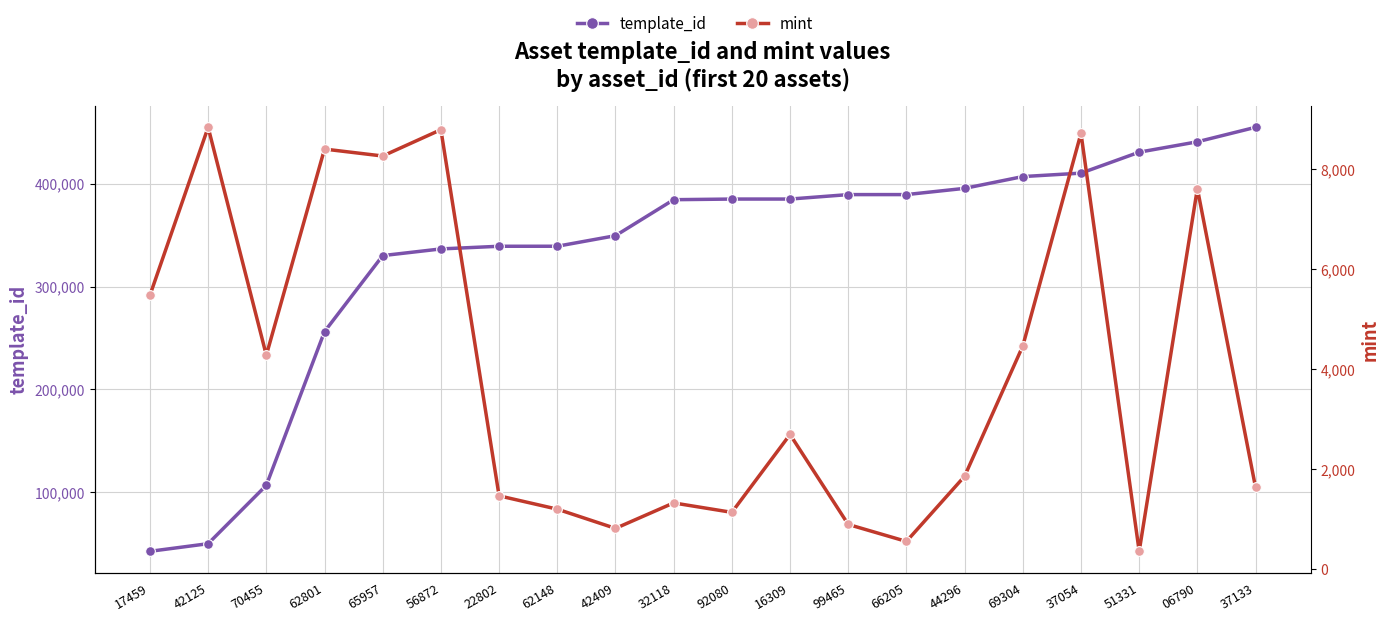

The value of template_id at 06790 is 440886. True or false?

True